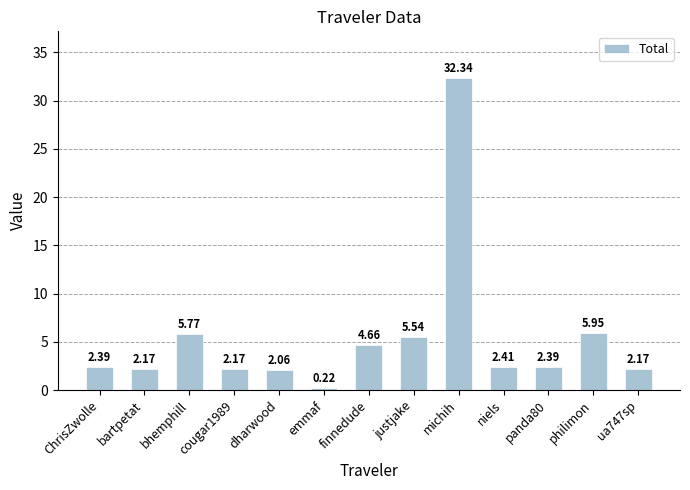

What is the label of the 9th bar from the left?

michih